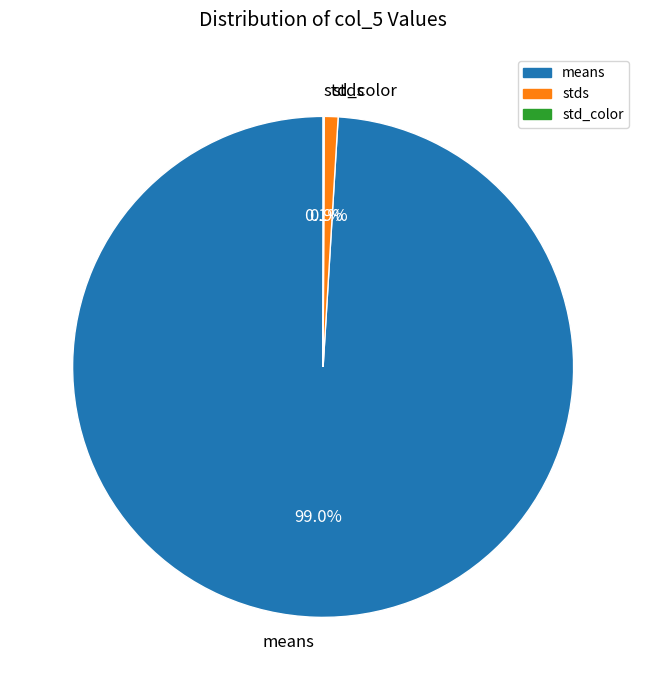

Between stds and means, which is larger?

means